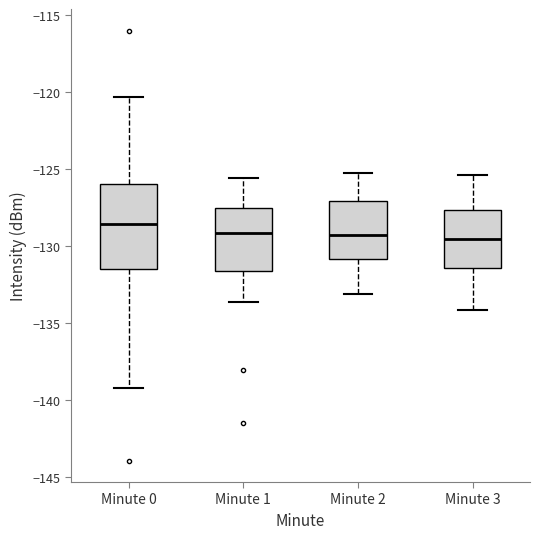

Which box is the tallest, from its lower edge to its upper edge?

Minute 0